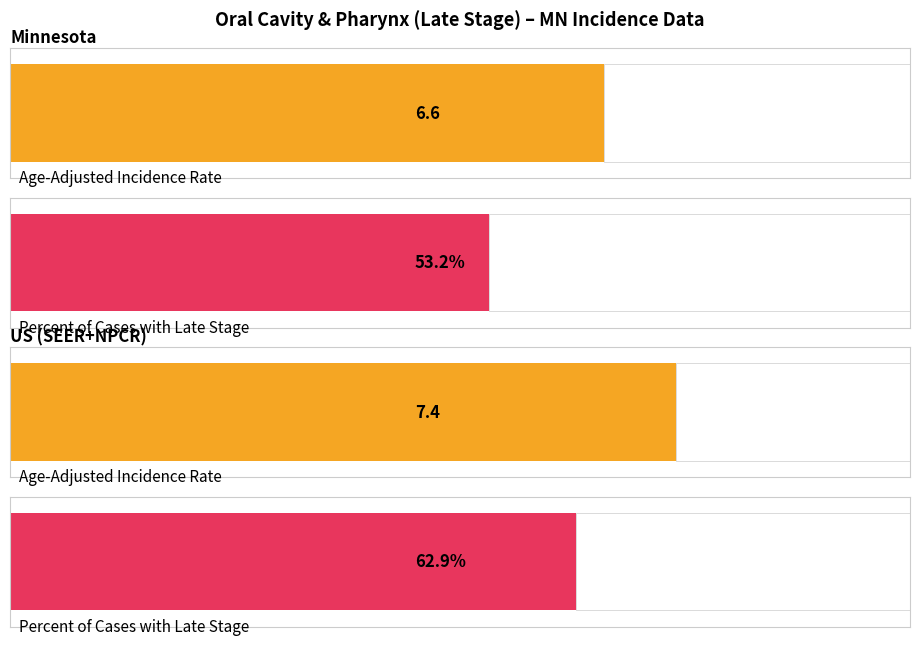

Reading left to right, extract all data points from this chart.

Age-Adjusted Incidence Rate: Minnesota=6.6	US (SEER+NPCR)=7.4
Percent of Cases with Late Stage: Minnesota=53.2	US (SEER+NPCR)=62.9